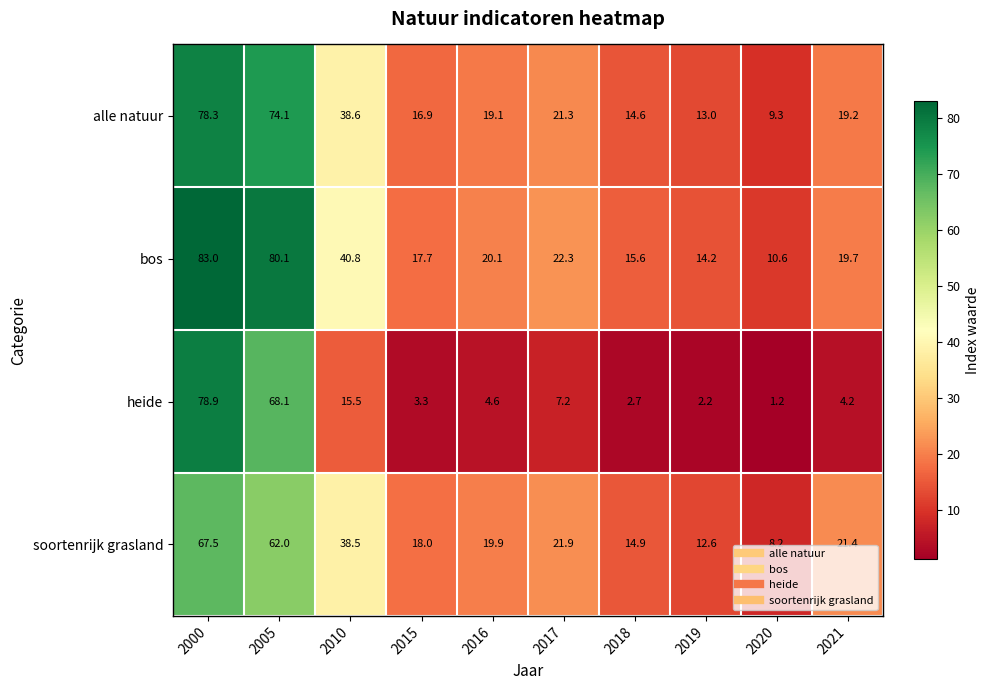

What is the spread (max minus min) of values at 2021?

17.2